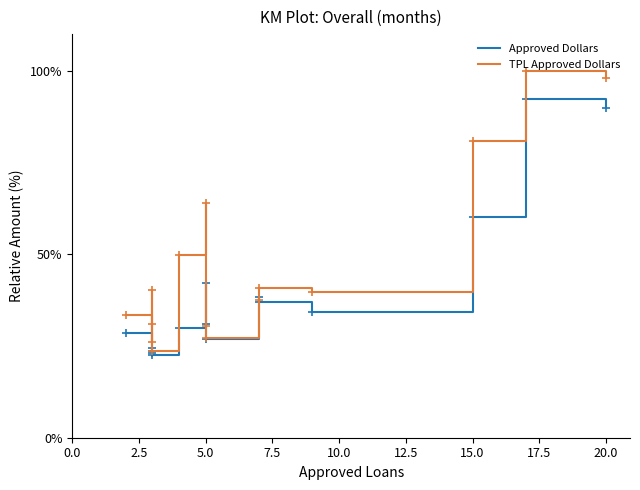

True or false: Approved Dollars has more than 1 points higher than both neighbors.

True